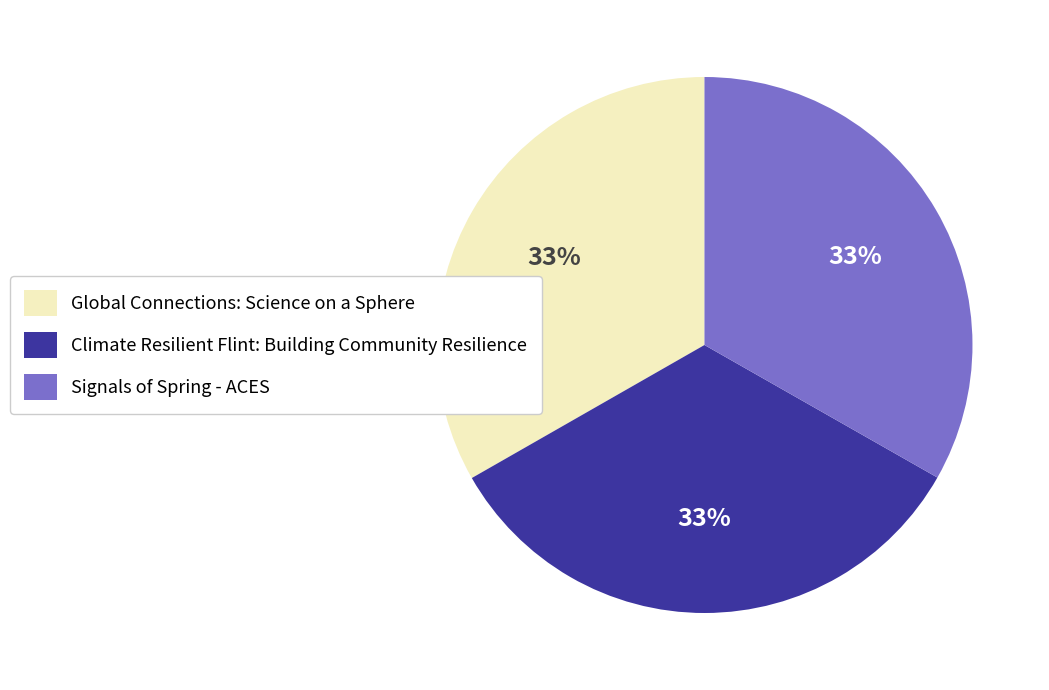

Count the number of slices in the pie.

3